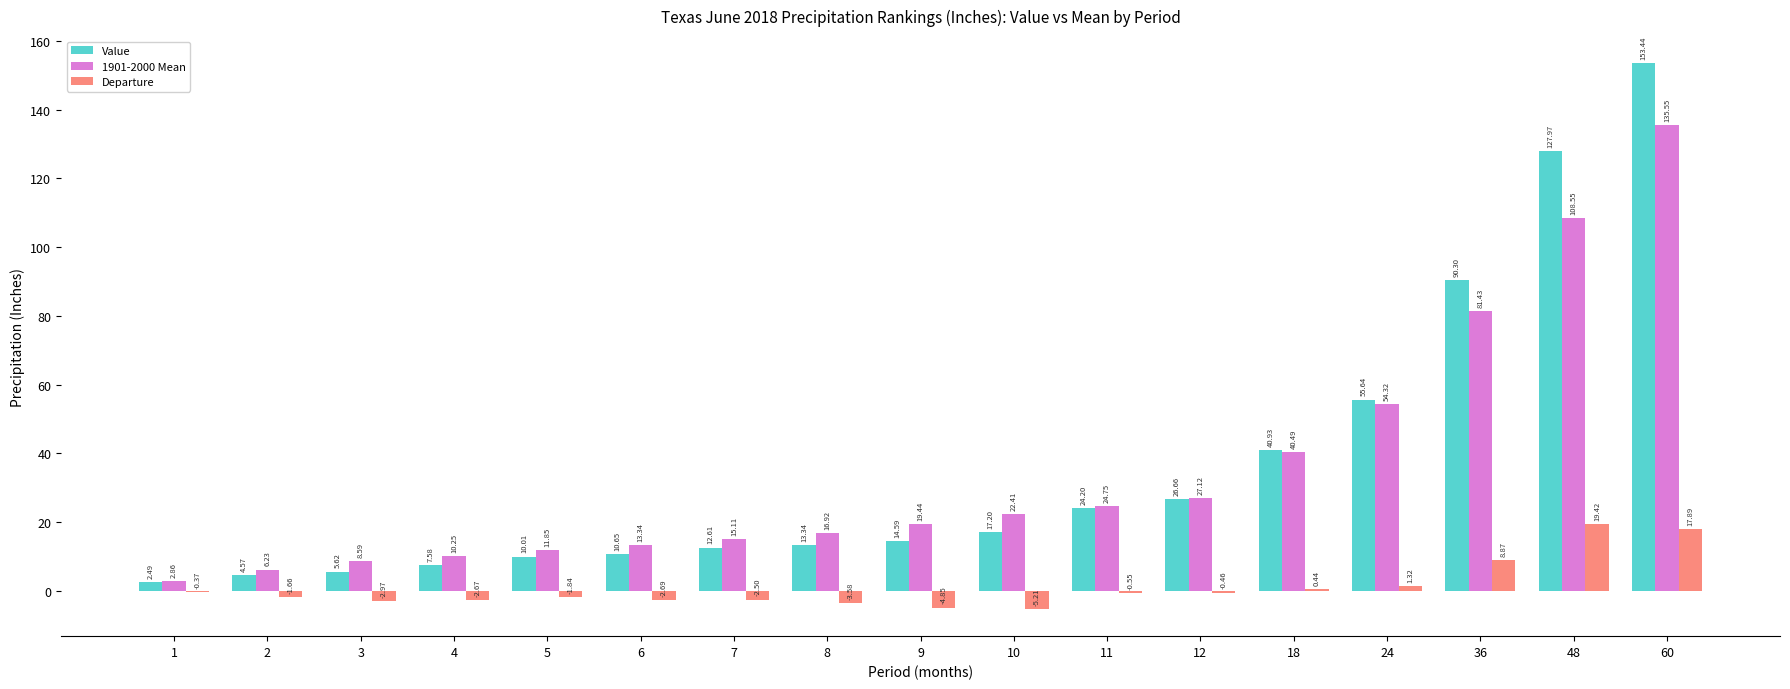

Between 2 and 18, which series saw the biggest shift?

Value